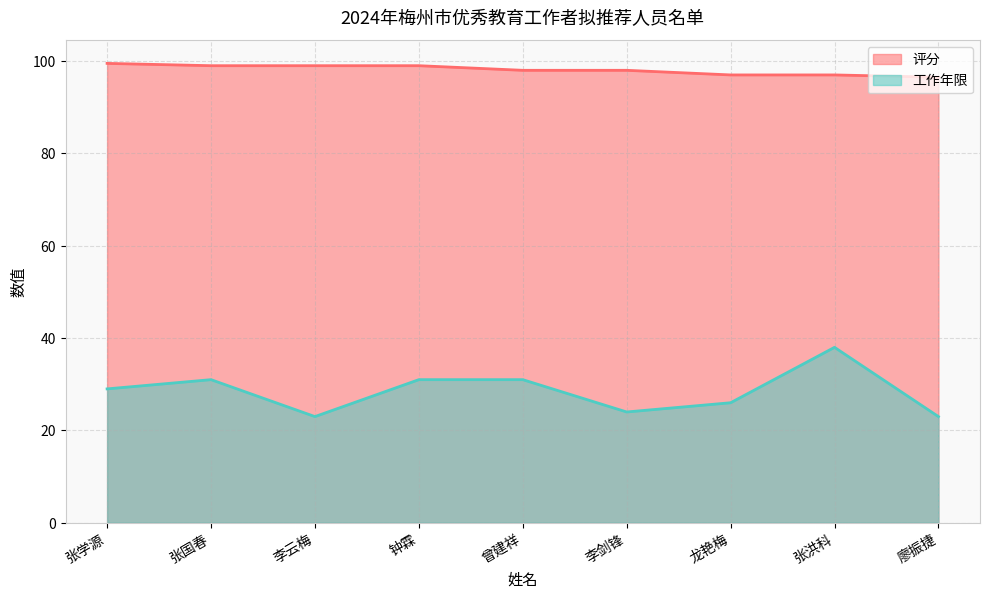

True or false: 评分 and 工作年限 cross at least once.

False